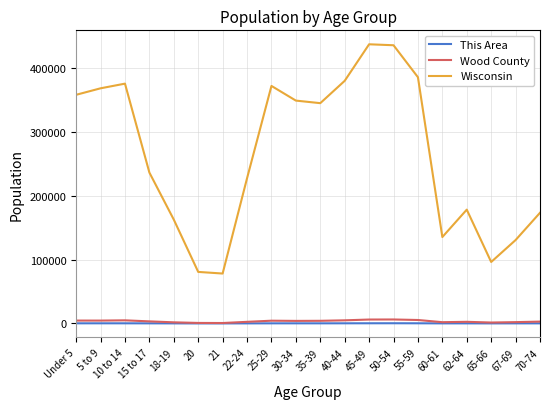

What is the difference between the maximum and minimum values in the Wisconsin series?

359411